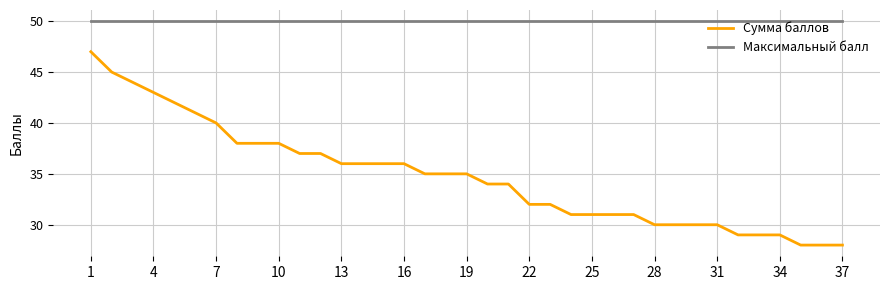

True or false: Сумма баллов and Максимальный балл intersect in this chart.

False